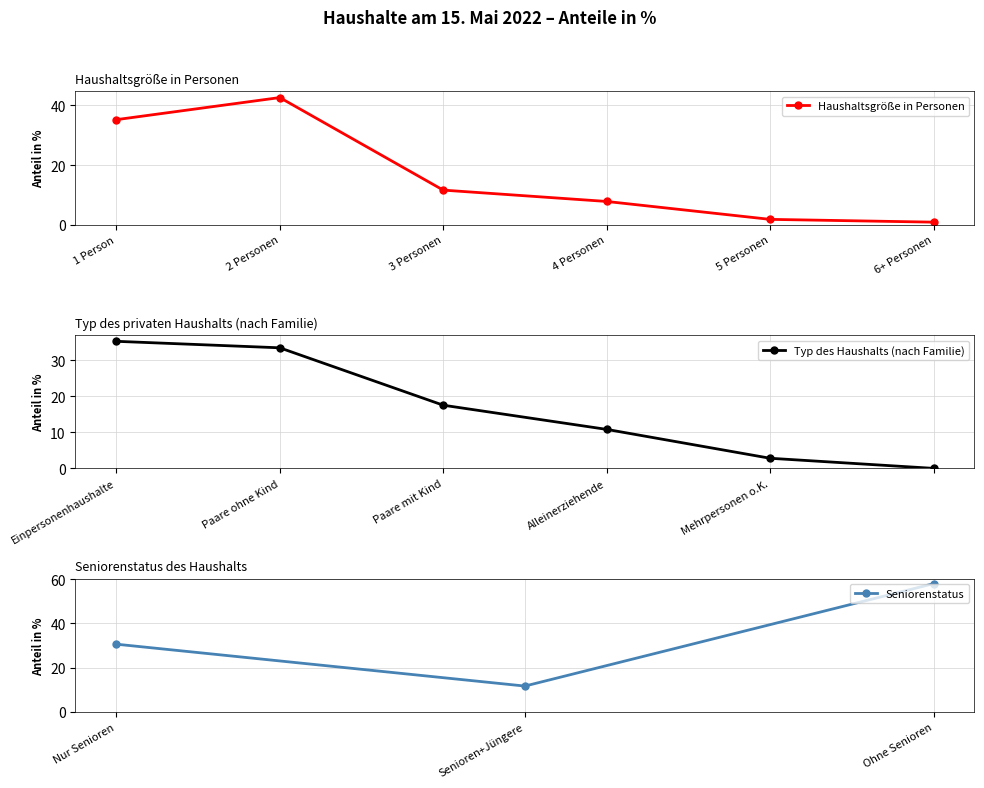

Does the chart display data point markers on the line(s)?

Yes